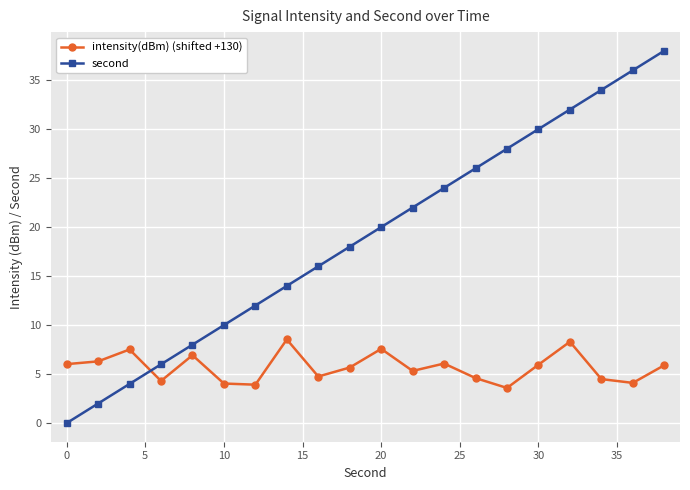

What is the value of the intensity(dBm) (shifted +130) point at the 13th from the left?

6.1